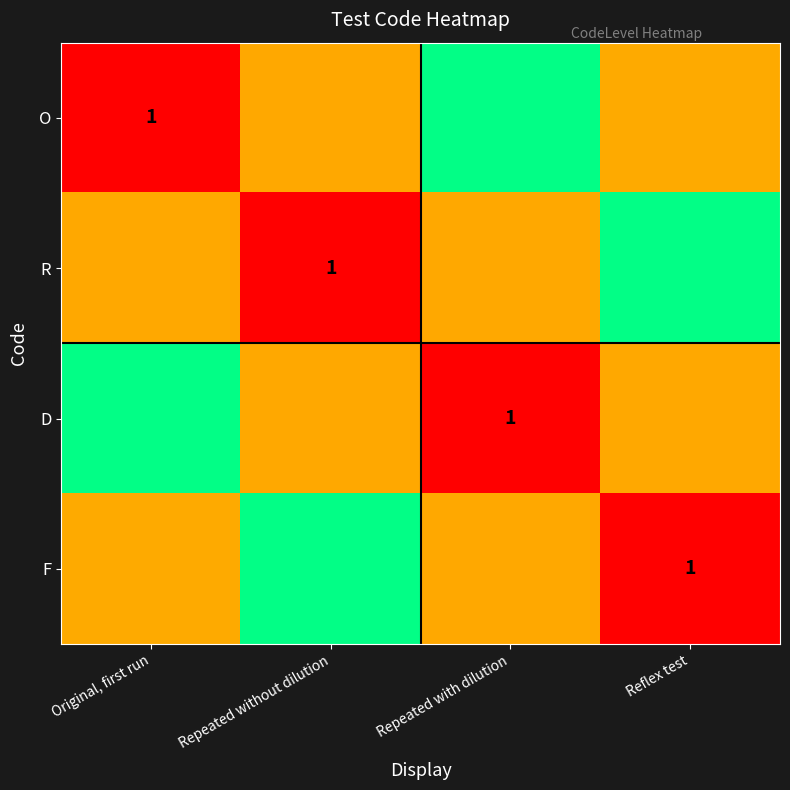

At Reflex test, list the series in order from largest to smallest.

F, D, R, O